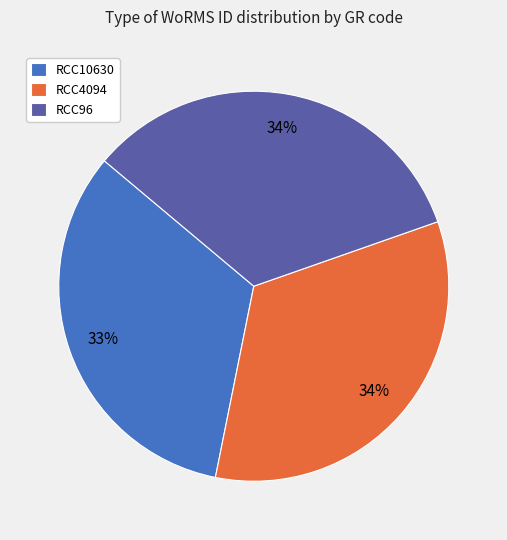

Does RCC10630 represent more than half of the total?

No